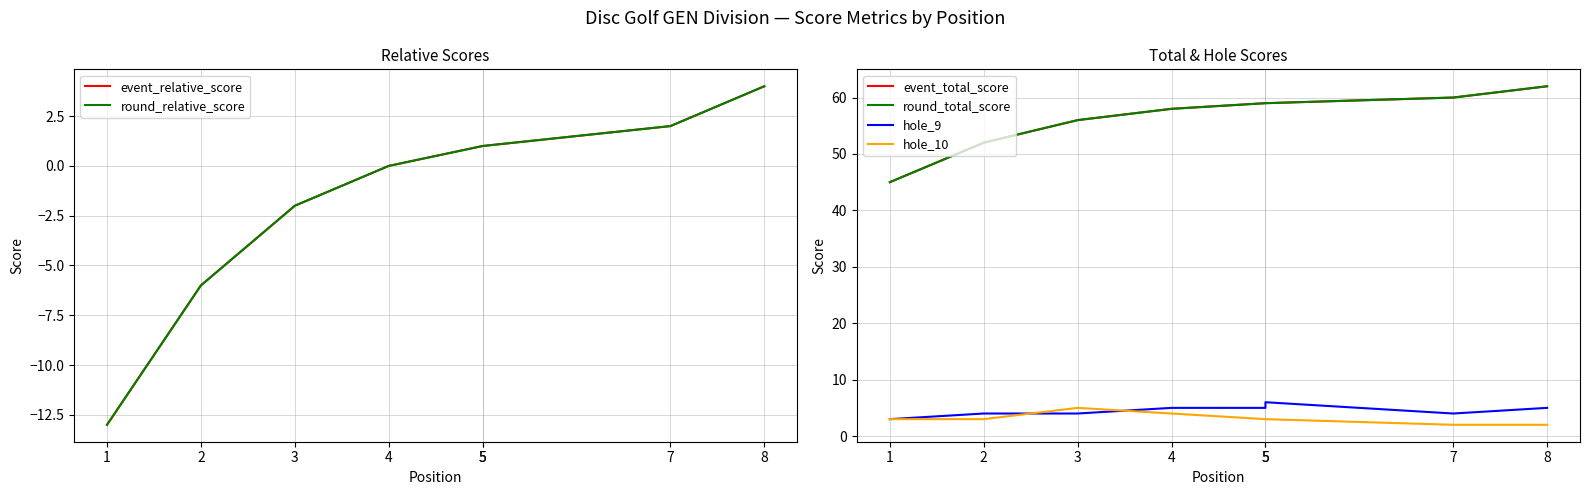

Read the hole_10 value at 5.

3